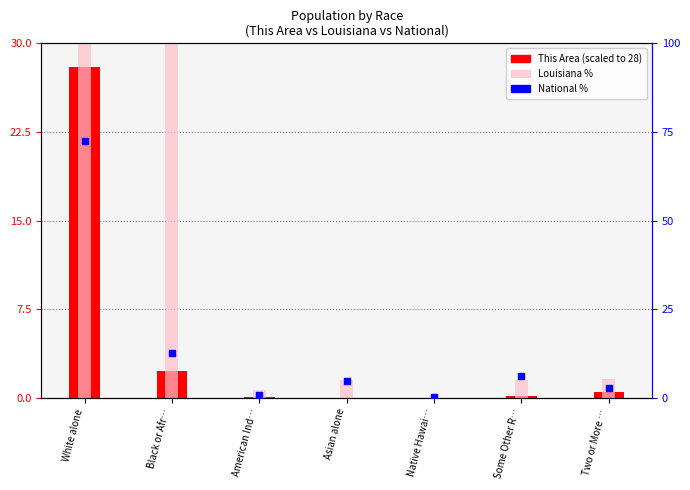

What are all the series names shown in the legend?

This Area (scaled), Louisiana %, National %